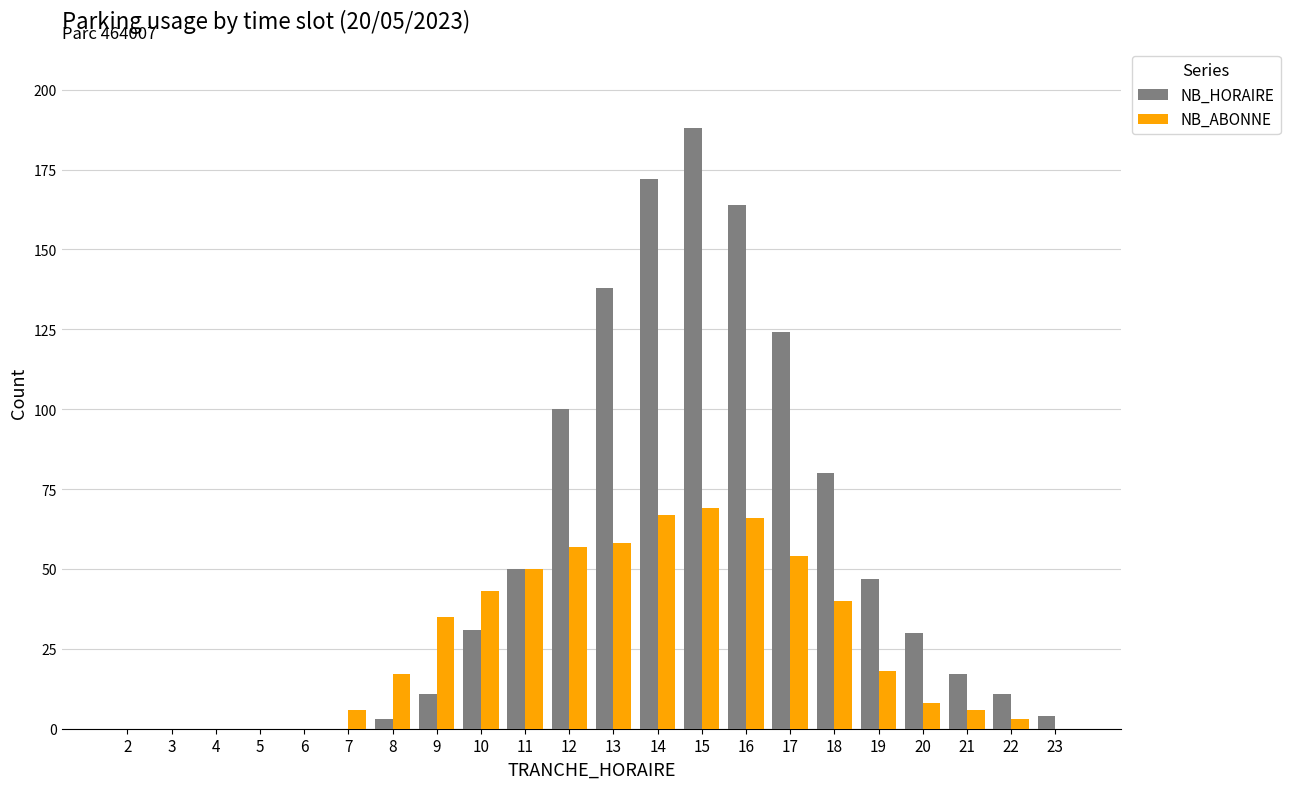

At which category does the chart reach its peak across all series?

15